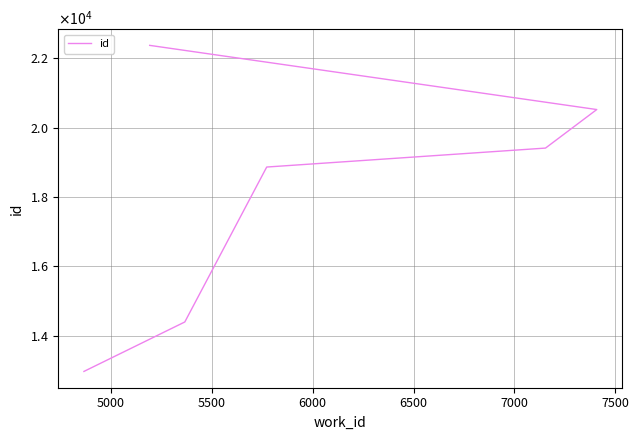

How many values are between 14396 and 20526?

4